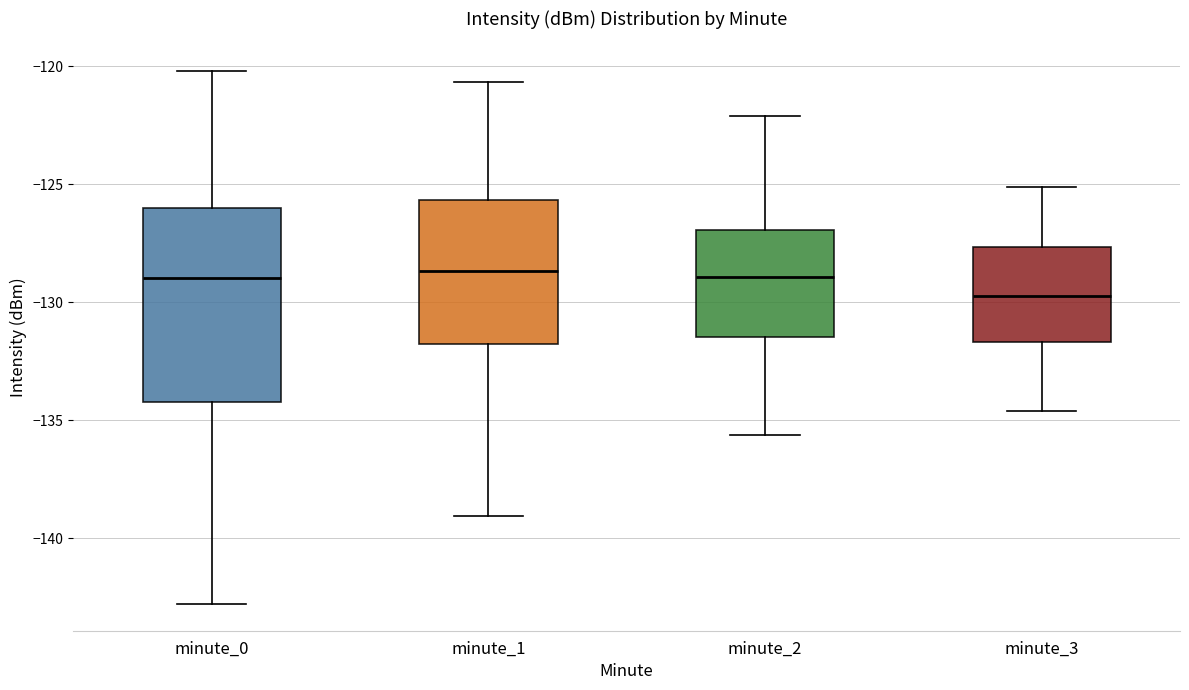

Reading left to right, transcribe this box plot: for each box, give where its median line is, the range the box spans, and where its two whiskers end, as read against the y-axis. The values are not printed on the chart, so give them approximately, as read against the axis.

minute_0: median -129.0, box -134.0 to -126.0, whiskers -143.0 to -120.0
minute_1: median -128.5, box -132.0 to -125.5, whiskers -139.0 to -120.5
minute_2: median -129.0, box -131.5 to -127.0, whiskers -135.5 to -122.0
minute_3: median -129.5, box -131.5 to -127.5, whiskers -134.5 to -125.0